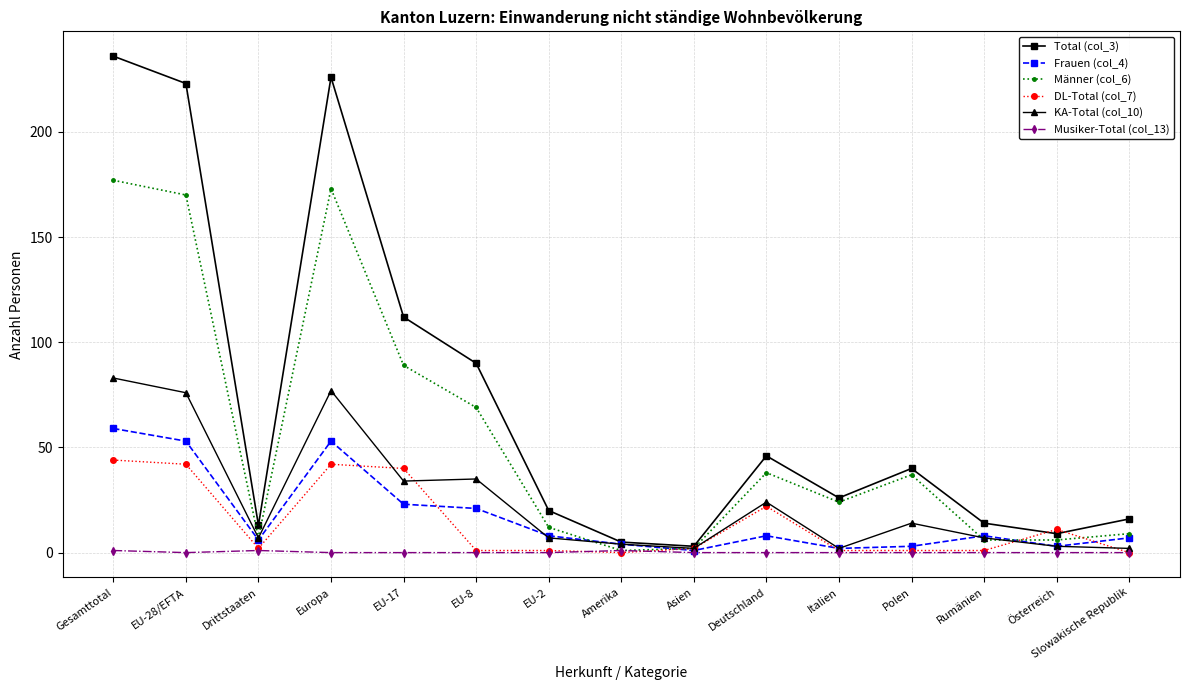

Read the DL-Total (col_7) value at Rumänien.

1